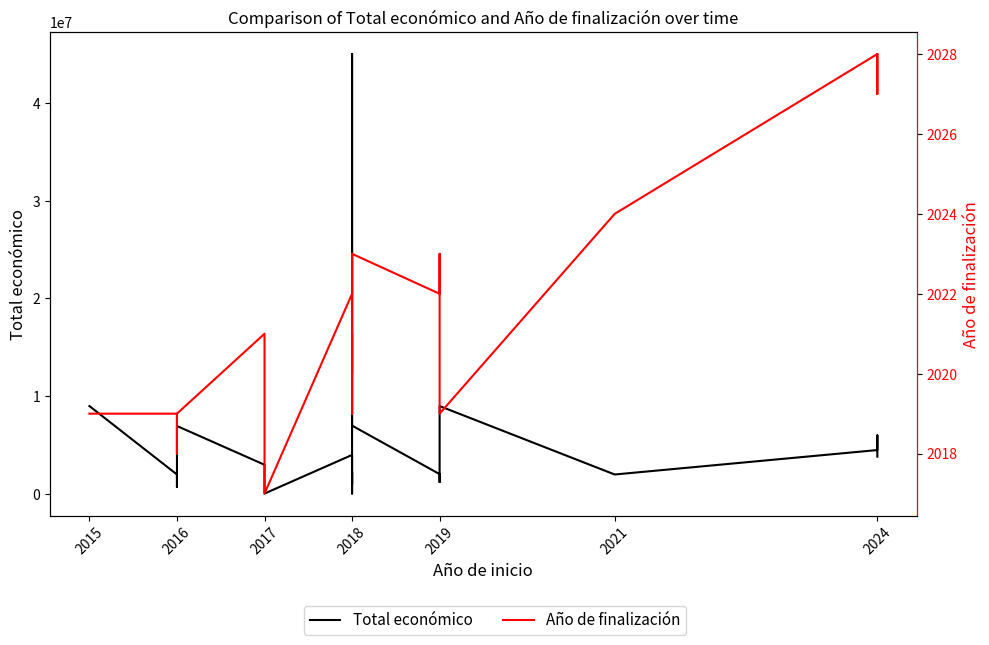

In Total económico, how many points are higher than both neighbors (excluding endpoints)?

6